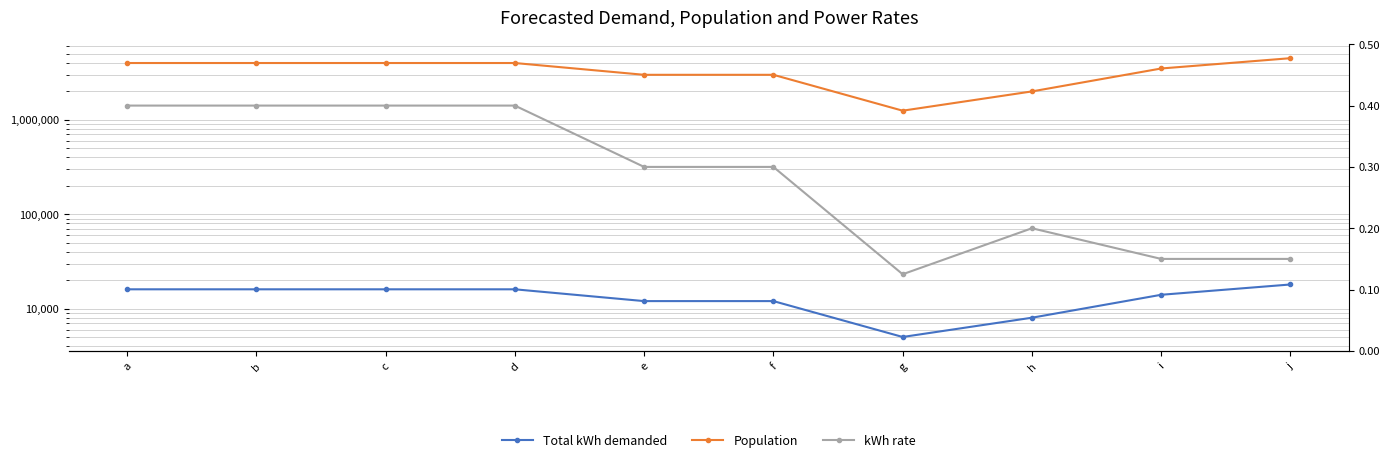

What are all the series names shown in the legend?

Total kWh demanded, Population, kWh rate